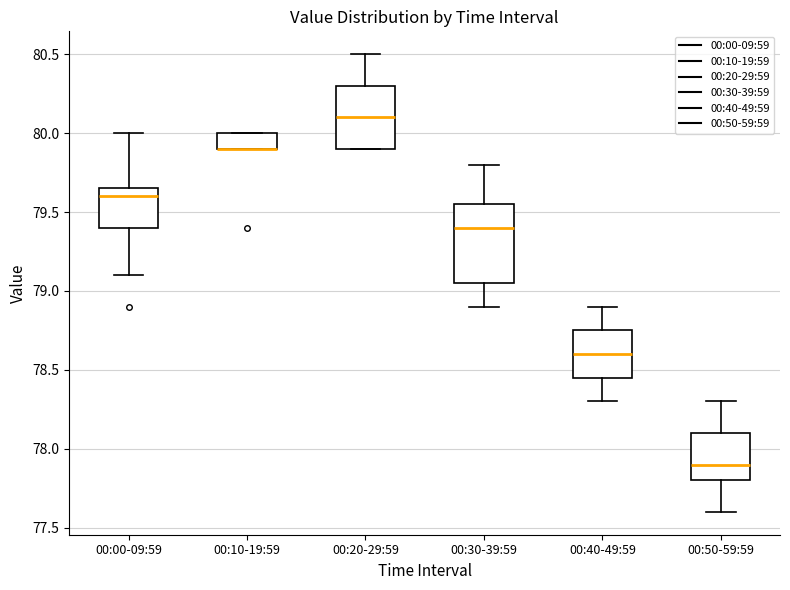

Reading left to right, read every box against the y-axis: the position of its median line, the range the box covers, and the ends of its whiskers. The values are not printed on the chart, so give them approximately, as read against the axis.

00:00-09:59: median 79.60, box 79.40 to 79.65, whiskers 79.10 to 80.00
00:10-19:59: median 79.90 (drawn on the box's lower edge), box 79.90 to 80.00, whiskers 79.90 to 80.00
00:20-29:59: median 80.10, box 79.90 to 80.30, whiskers 79.90 to 80.50
00:30-39:59: median 79.40, box 79.05 to 79.55, whiskers 78.90 to 79.80
00:40-49:59: median 78.60, box 78.45 to 78.75, whiskers 78.30 to 78.90
00:50-59:59: median 77.90, box 77.80 to 78.10, whiskers 77.60 to 78.30